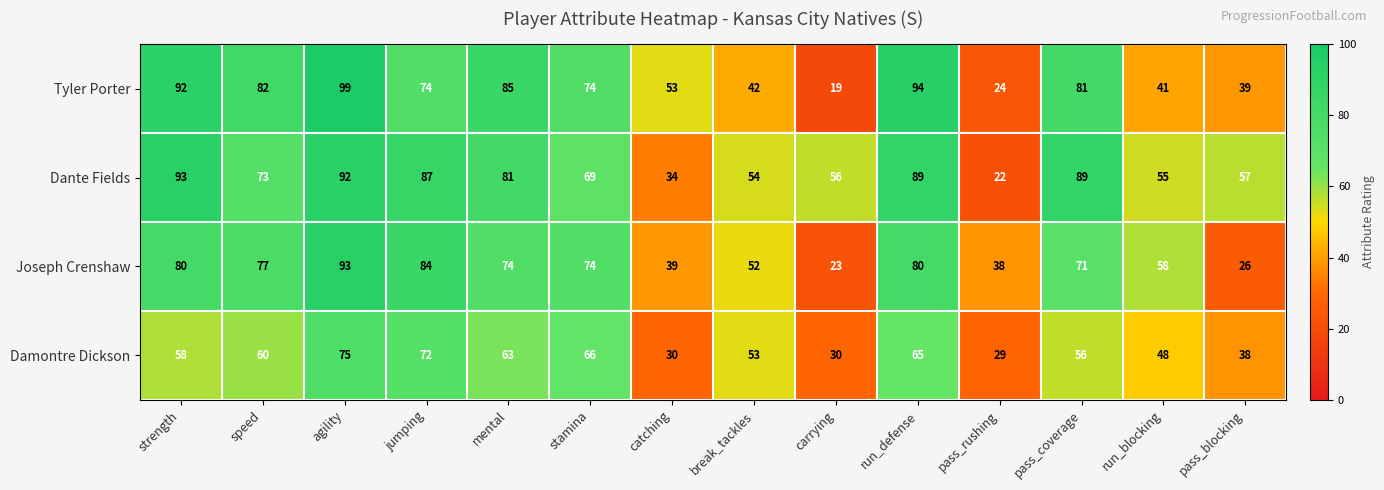

Is it true that Damontre Dickson equals 72 at jumping?

True